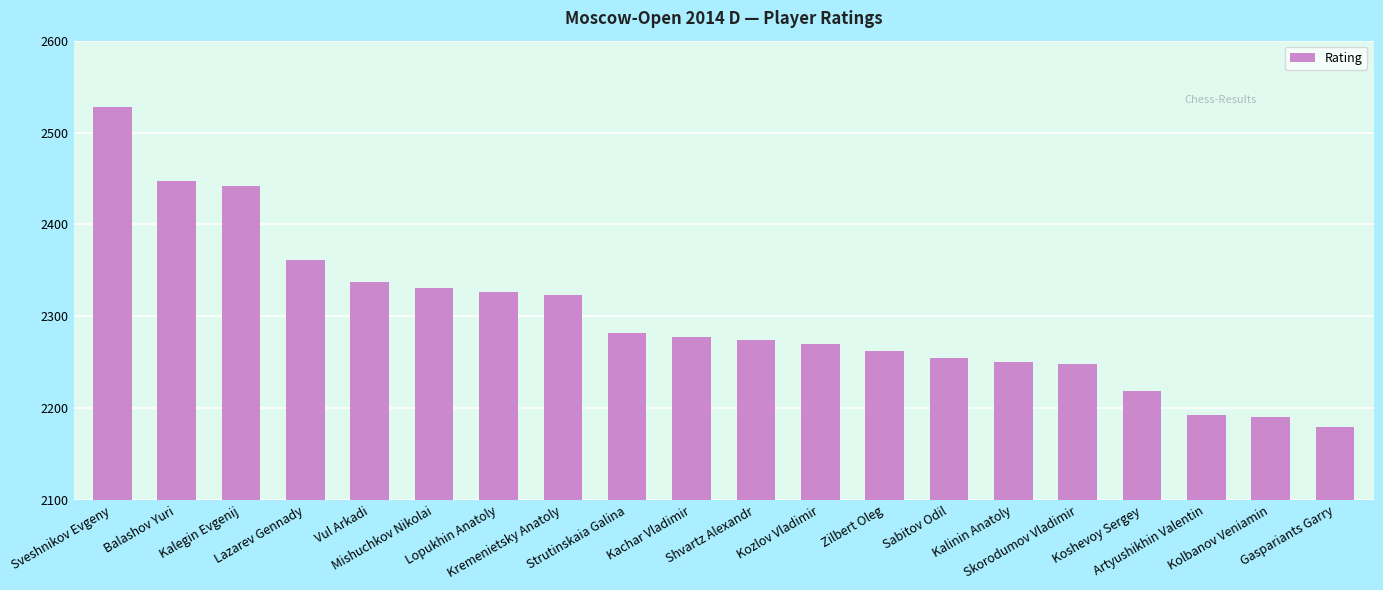

What is the average value?

2300